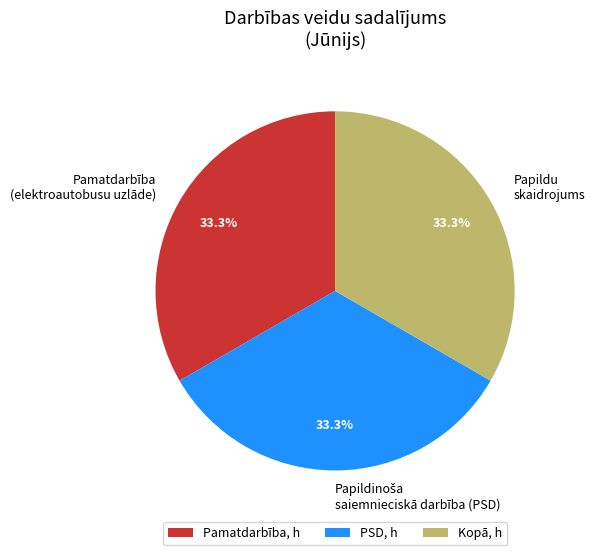

To the nearest percent, what is the average slice percentage?

33%